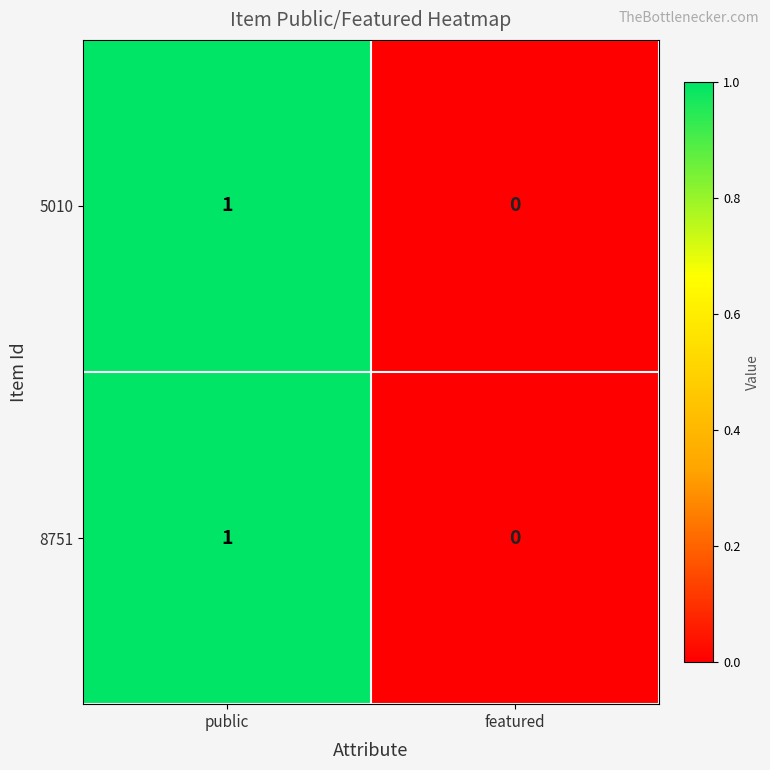

Which category has the highest value in the 8751 series?

public